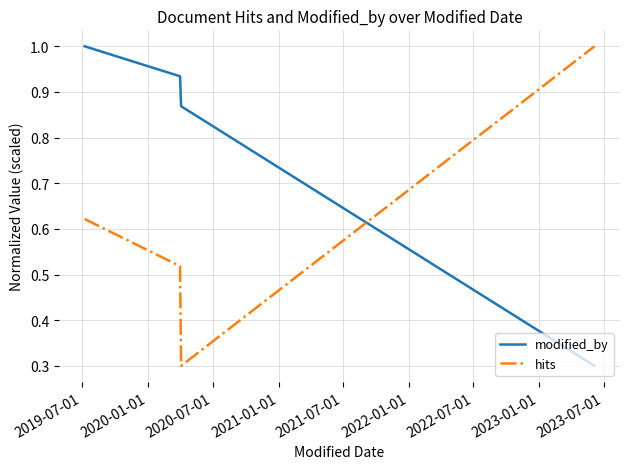

List the series in order of their overall mean, lowest first.

hits, modified_by